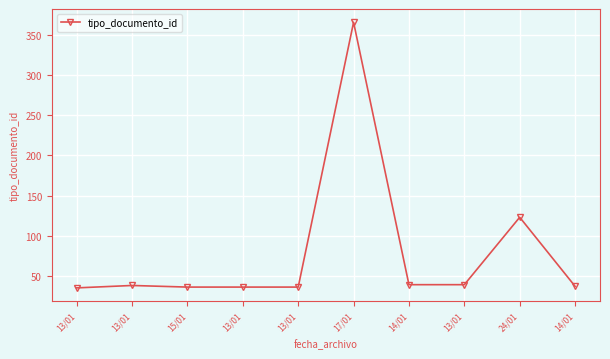

Between 13/01 and 13/01, which is larger?

13/01